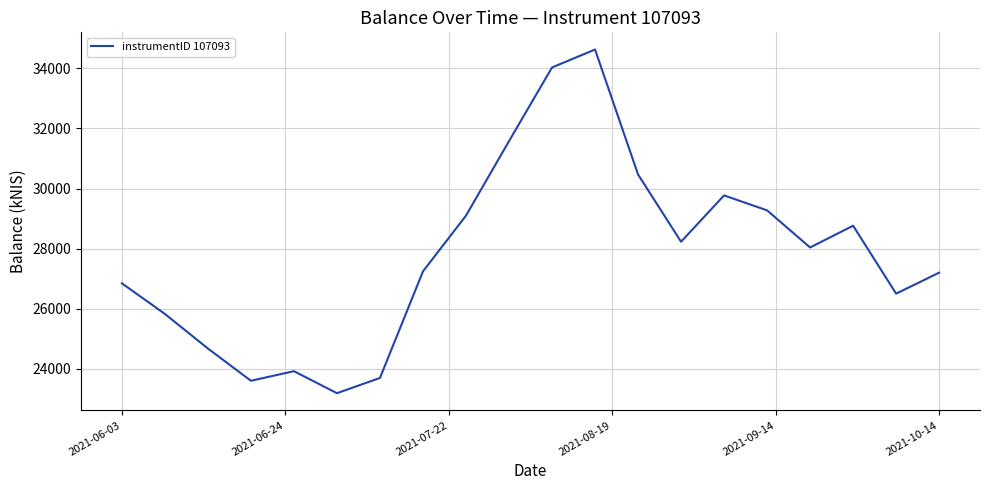

Count the number of data series in this chart.

1